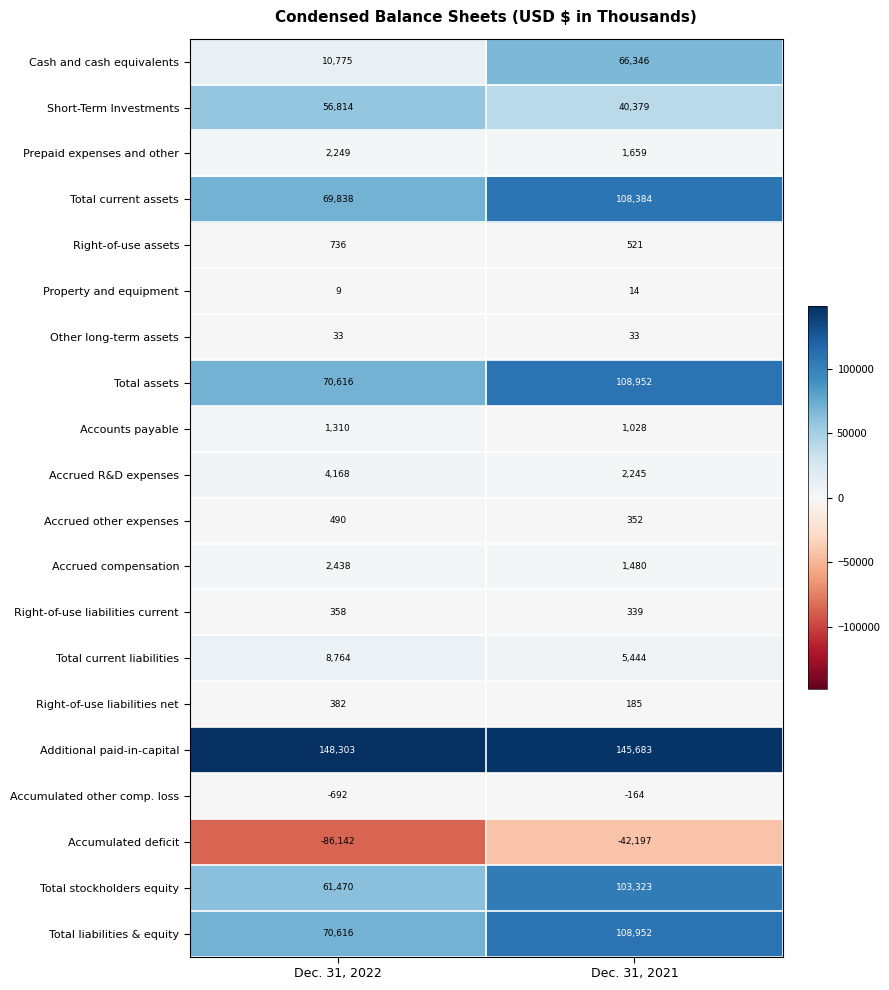

Which category has the lowest value in the Total assets series?

Dec. 31, 2022